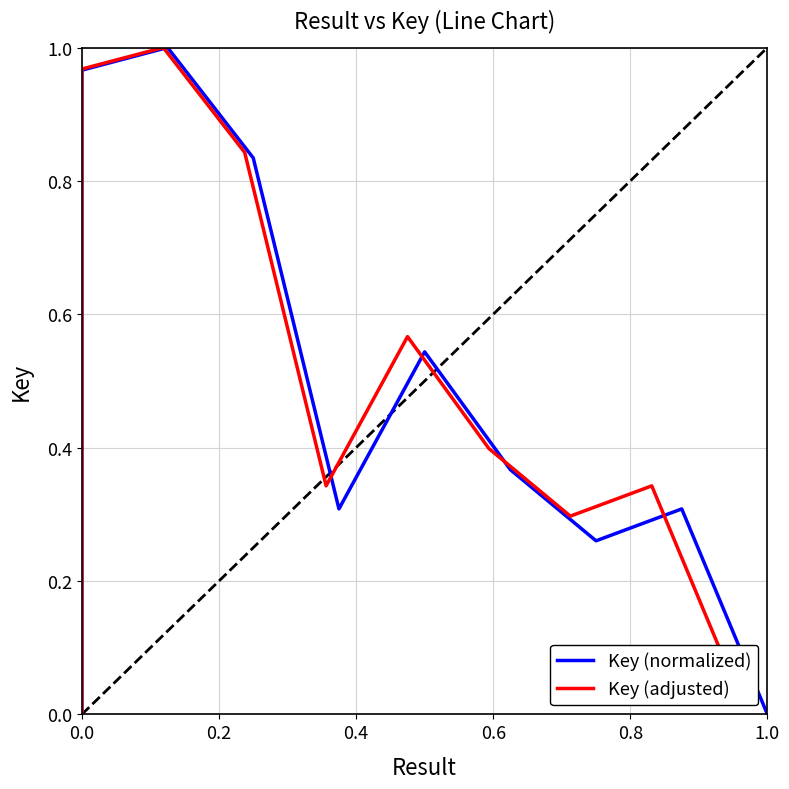

True or false: Key (normalized) and Key (adjusted) cross at least once.

False